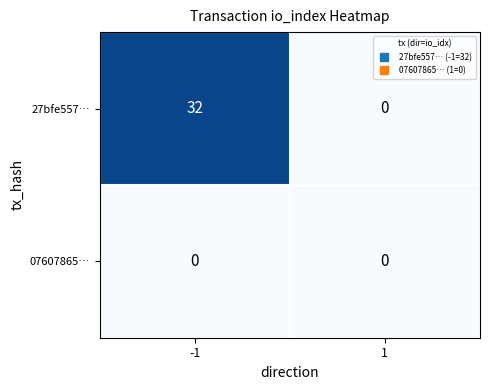

What is the sum of all 27bfe557… values?

32